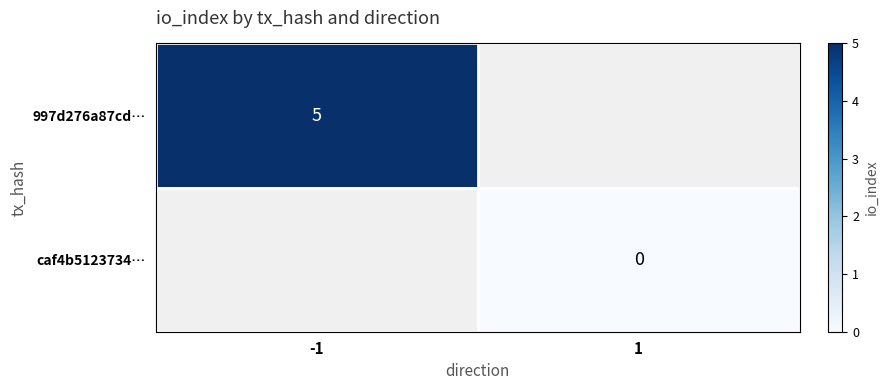

The 997d276a87cd… series shows 5 at -1. True or false?

True